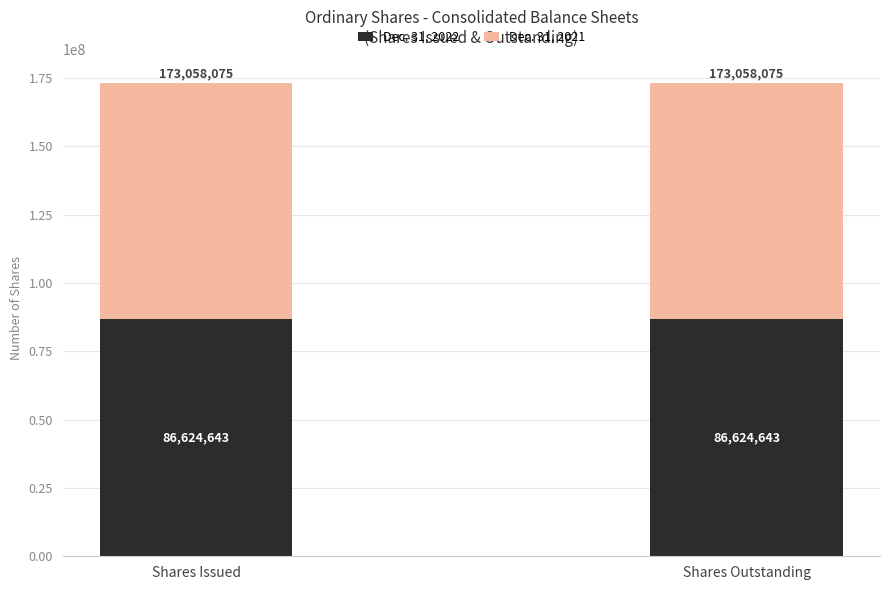

Count the number of categories in the chart.

2